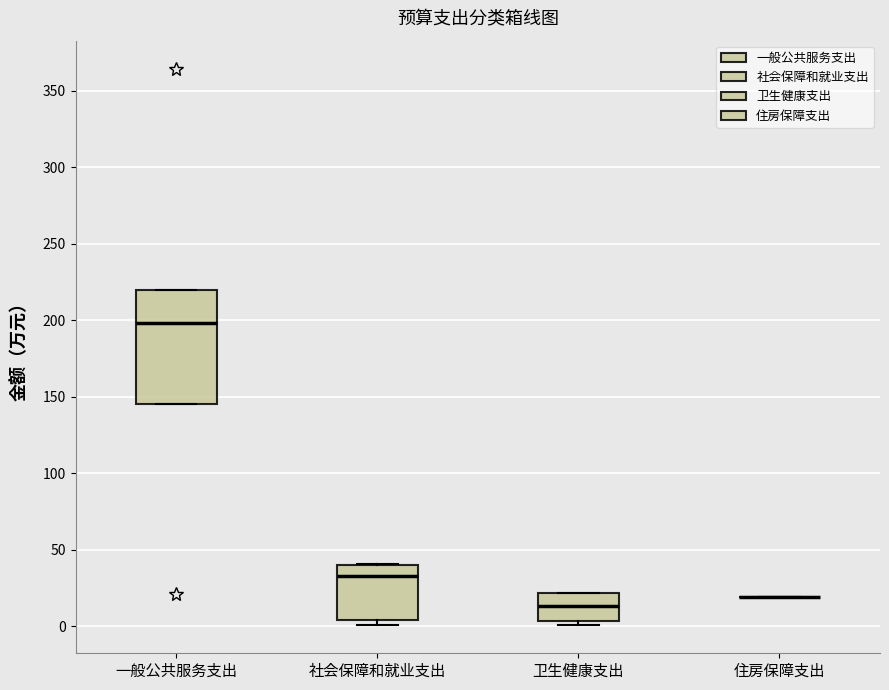

Reading left to right, transcribe this box plot: for each box, give where its median line is, the range the box spans, and where its two whiskers end, as read against the y-axis. The values are not printed on the chart, so give them approximately, as read against the axis.

一般公共服务支出: median 200, box 145 to 220, whiskers 145 to 220
社会保障和就业支出: median 35, box 5 to 40, whiskers 0 to 40
卫生健康支出: median 15, box 5 to 20, whiskers 0 to 20
住房保障支出: box collapsed to a line at 20, whiskers 20 to 20